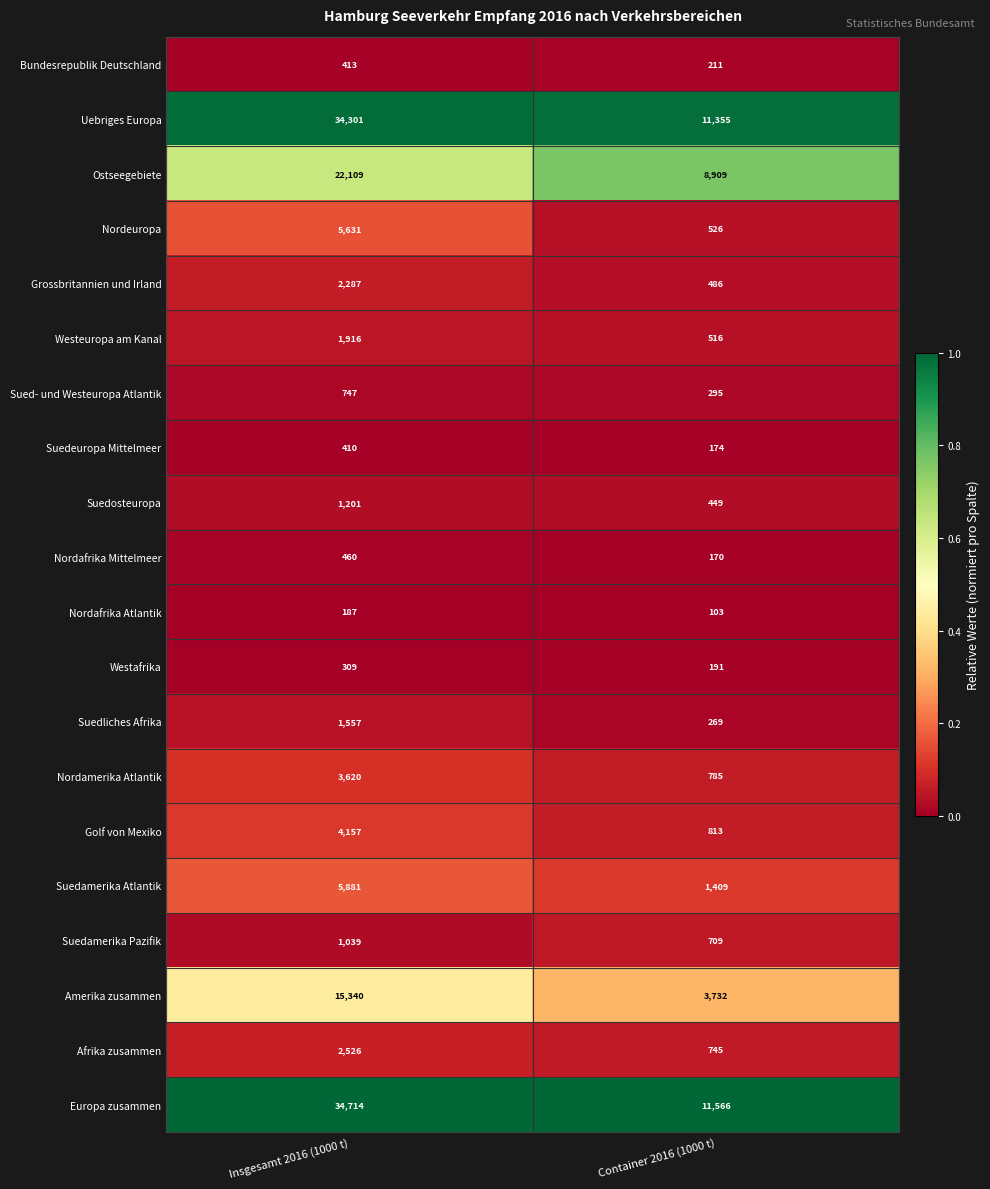

The Bundesrepublik Deutschland series shows 413 at Insgesamt 2016 (1000 t). True or false?

True